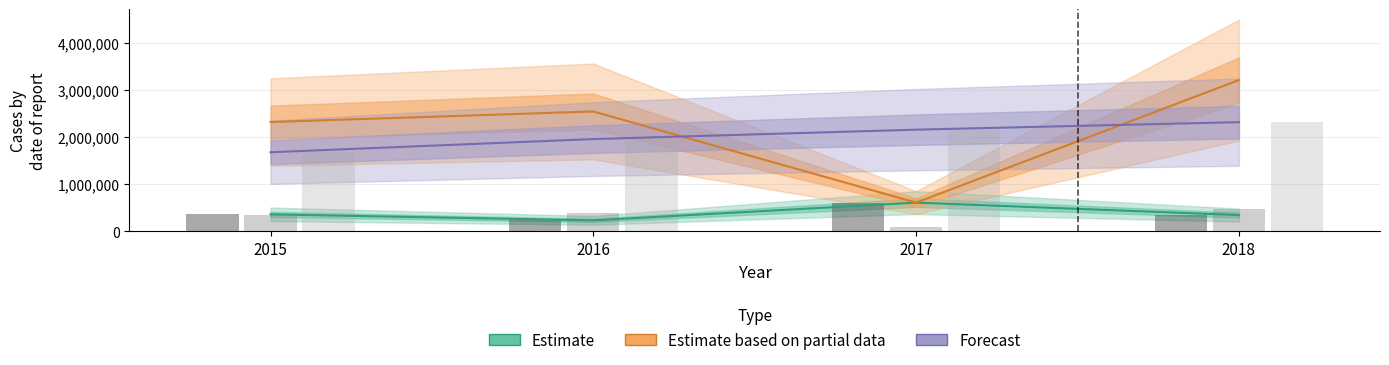

Reading left to right, what are all the values shown in this chart?

Estimate: 359885	231658	609027	344358
Estimate based on partial data: 2322828	2547204	609027	3214582
Forecast: 1680000	1960000	2160000	2320000